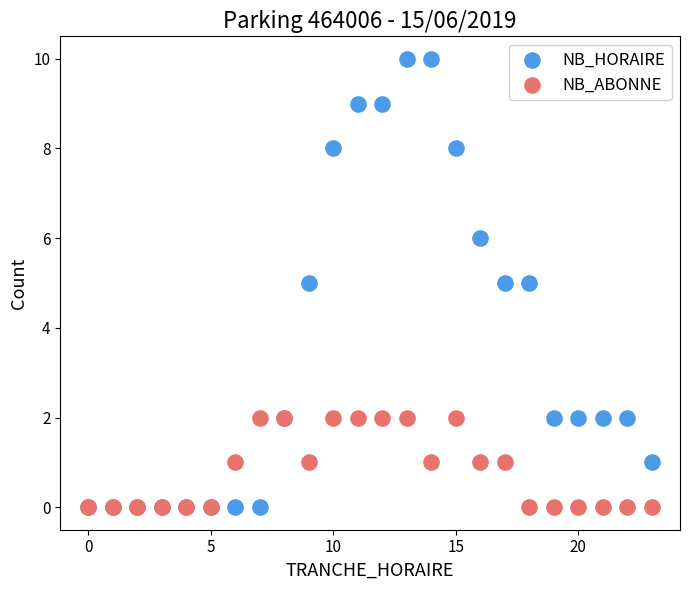

What are all the series names shown in the legend?

NB_HORAIRE, NB_ABONNE